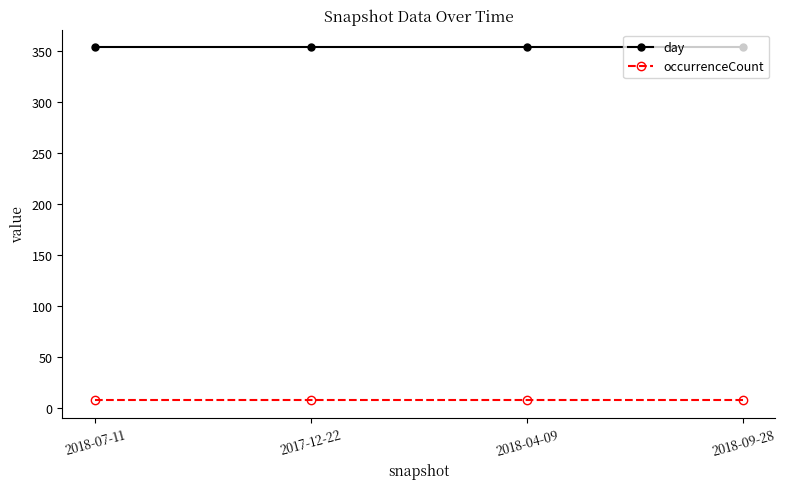

The day series shows 485 at 2017-12-22. True or false?

False